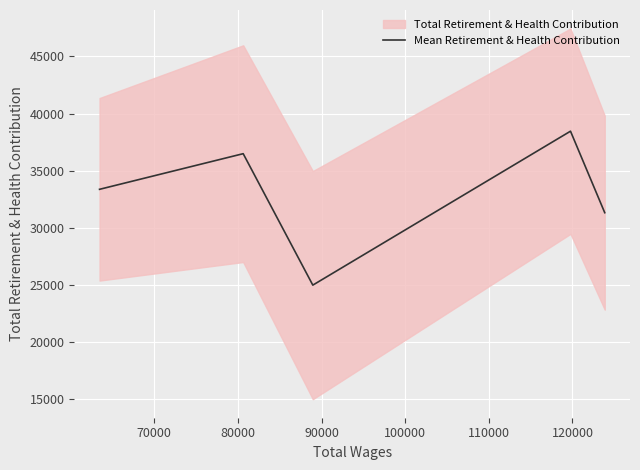

What is the smallest value displayed?

24957